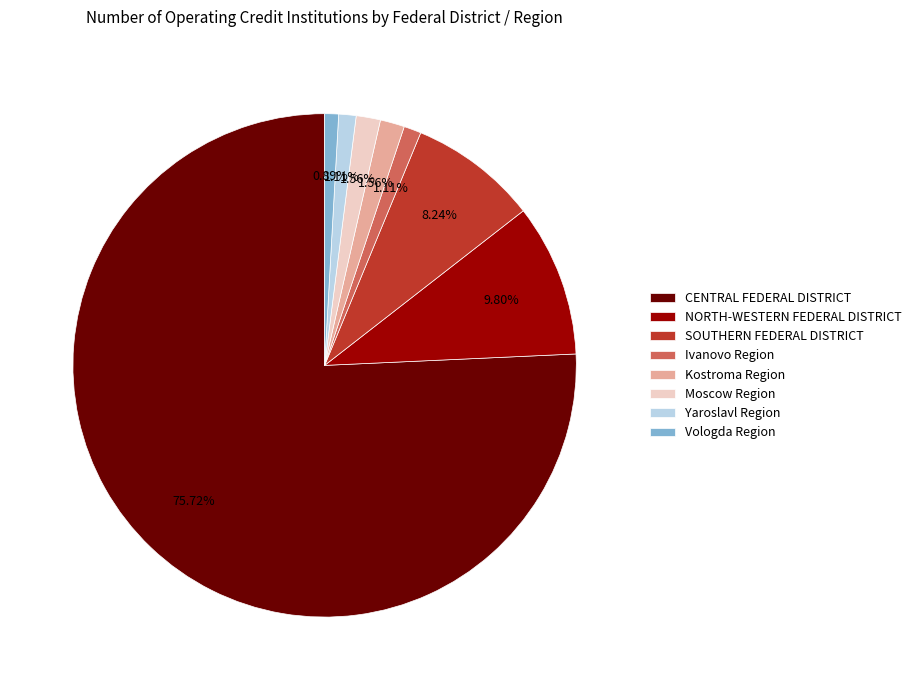

How many segments does this pie chart have?

8